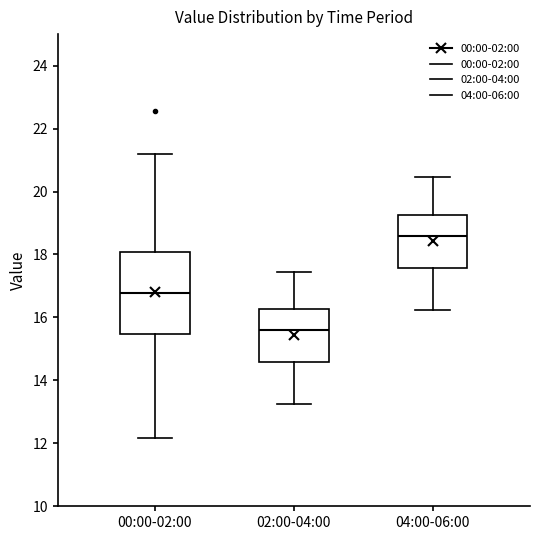

Reading left to right, read every box against the y-axis: the position of its median line, the range the box covers, and the ends of its whiskers. The values are not printed on the chart, so give them approximately, as read against the axis.

00:00-02:00: median 16.8, box 15.4 to 18.0, whiskers 12.2 to 21.2
02:00-04:00: median 15.6, box 14.6 to 16.2, whiskers 13.2 to 17.4
04:00-06:00: median 18.6, box 17.6 to 19.2, whiskers 16.2 to 20.4